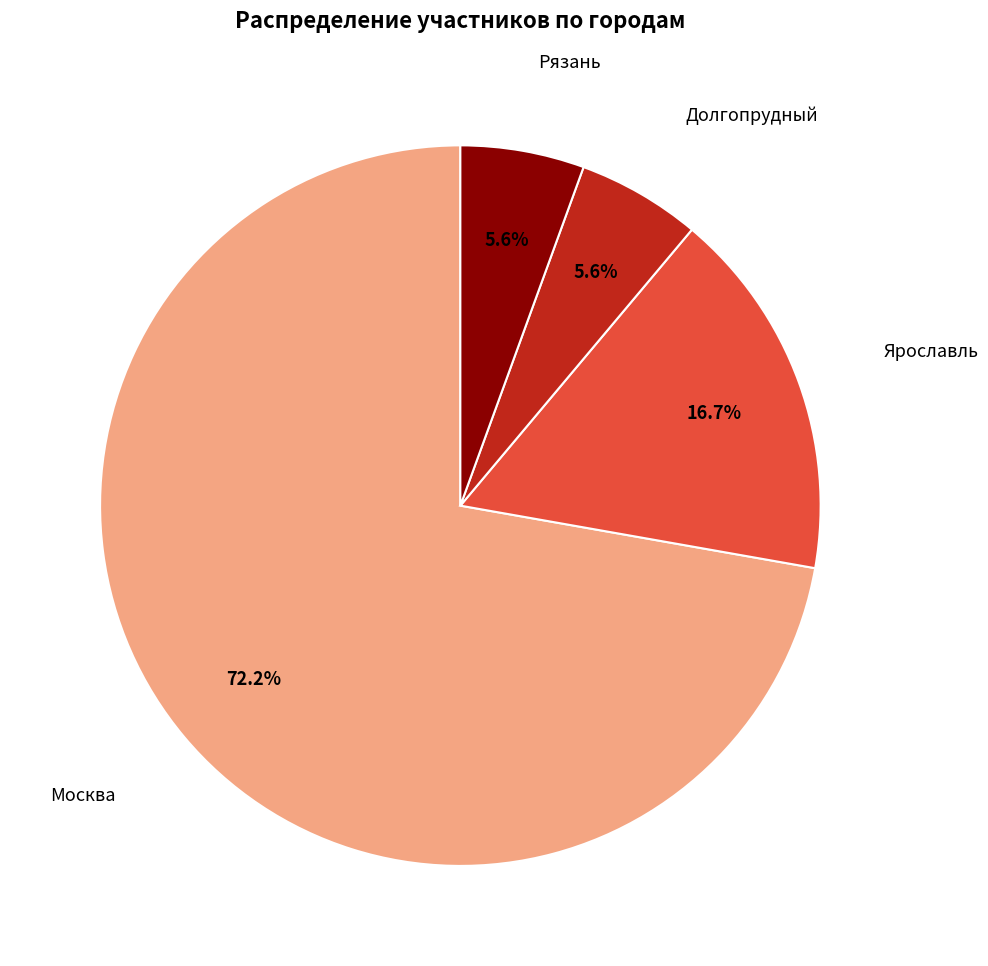

Is there any slice that represents more than half of the pie?

Yes